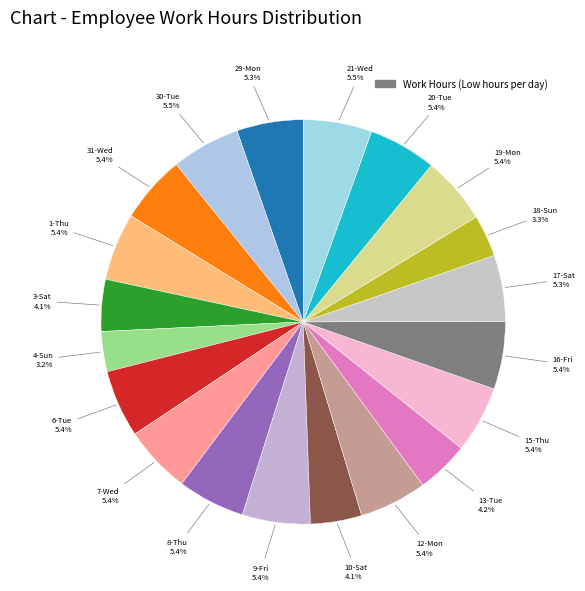

How many slices are in this pie chart?

20